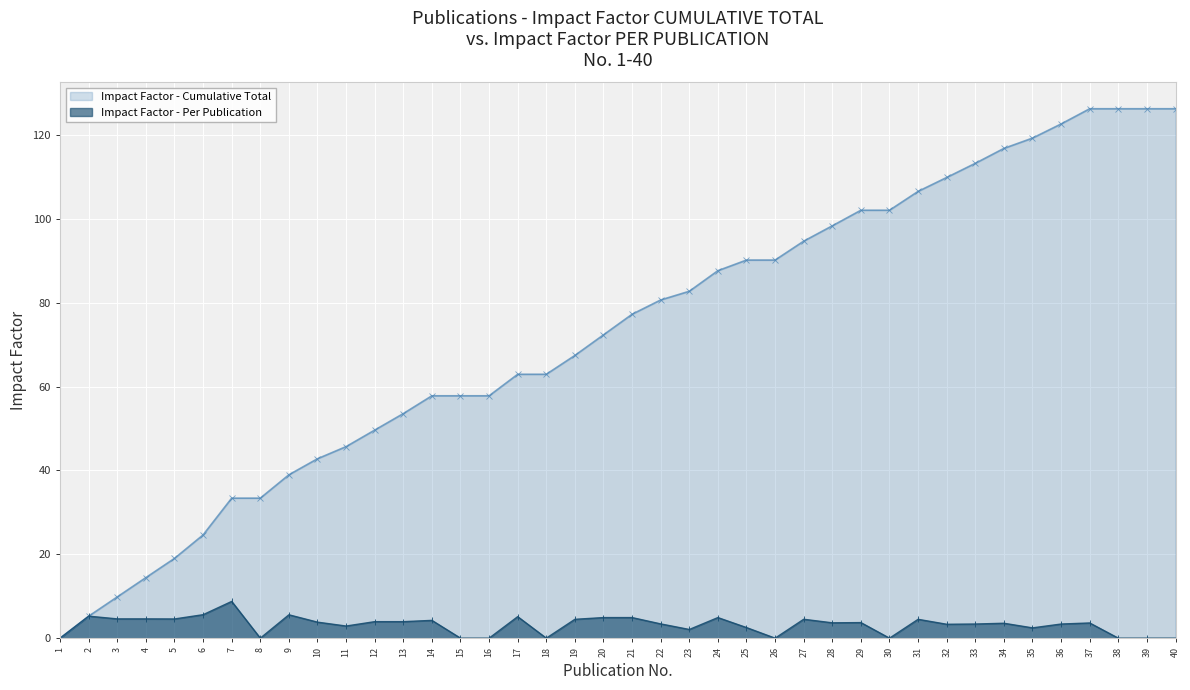

What is the maximum value shown in the chart?

126.3